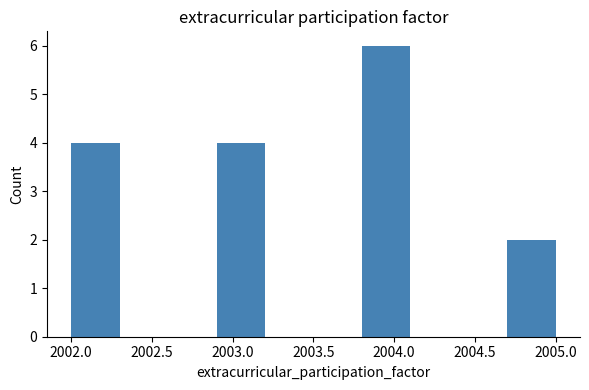

Which range on the x-axis has the tallest bar?

2003.8 to 2004.1